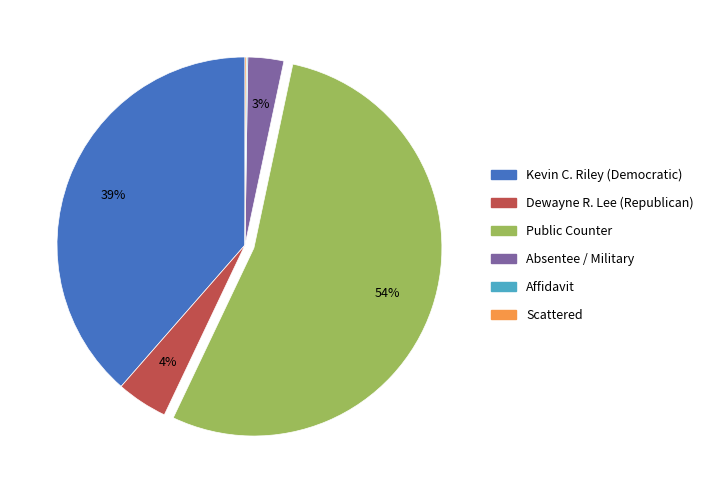

To the nearest percent, what is the difference between the largest and smallest slice percentages?

54%